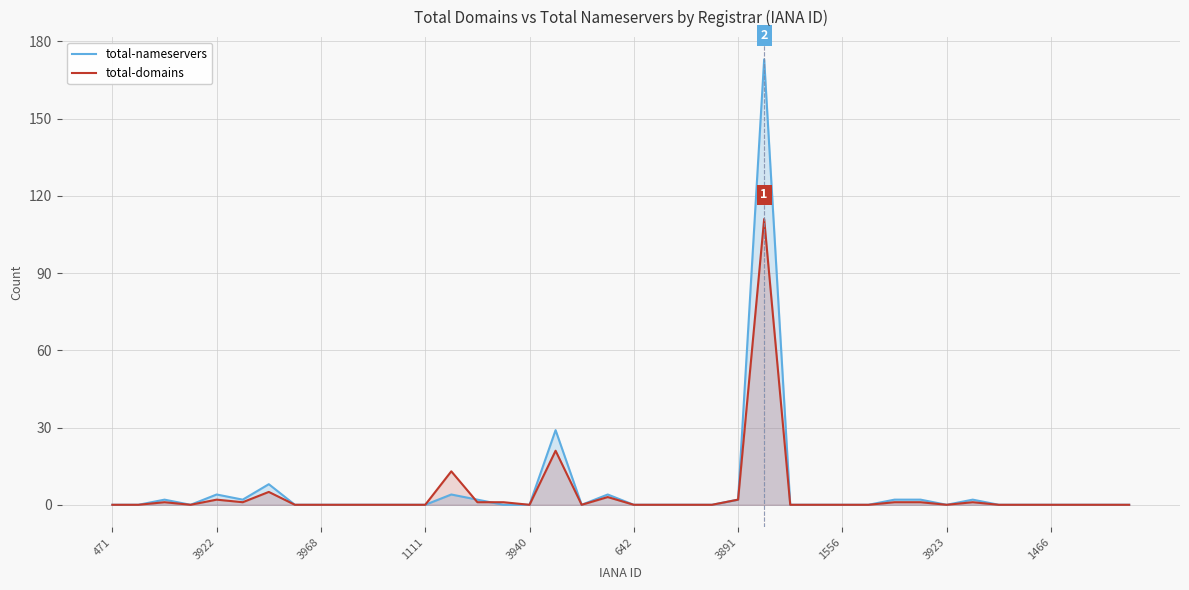

Which has a higher value, 25 or 19?

25